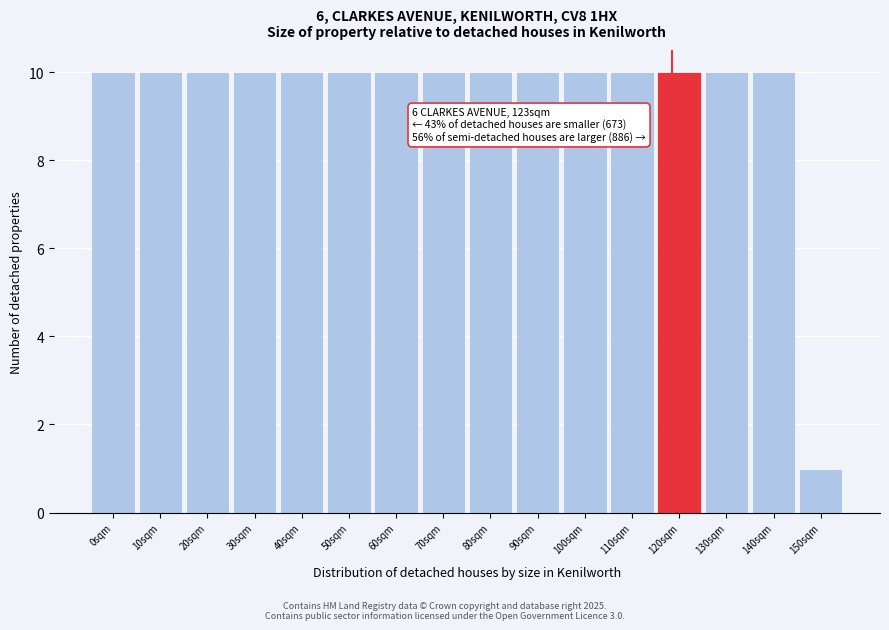

Reading left to right, what are all the values shown in this chart?

0sqm=10	10sqm=10	20sqm=10	30sqm=10	40sqm=10	50sqm=10	60sqm=10	70sqm=10	80sqm=10	90sqm=10	100sqm=10	110sqm=10	120sqm=10	130sqm=10	140sqm=10	150sqm=1